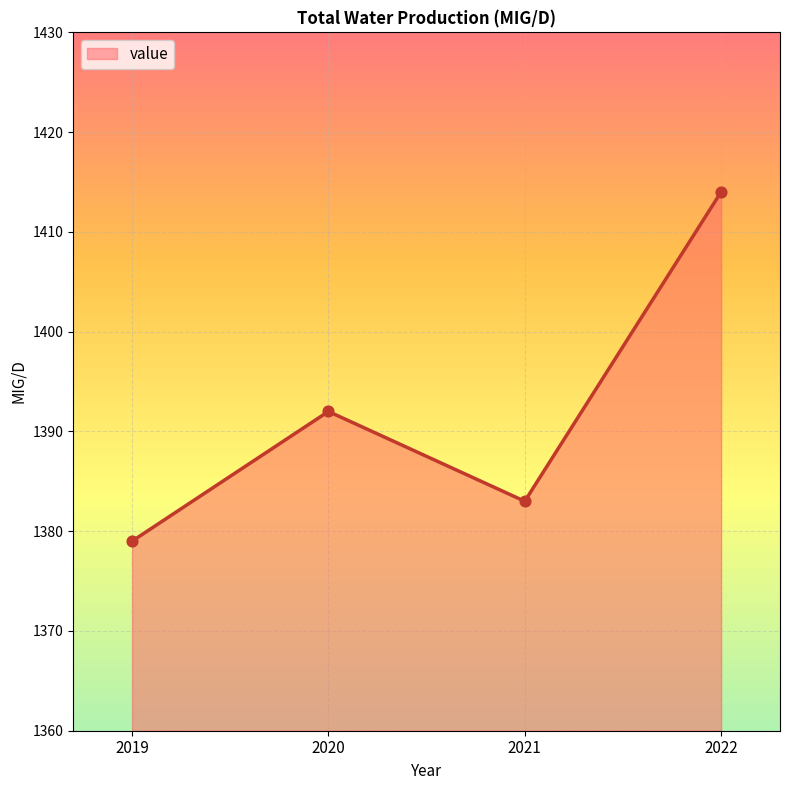

Approximately how many times larger is the value at 2020 compared to 2021?

1.0